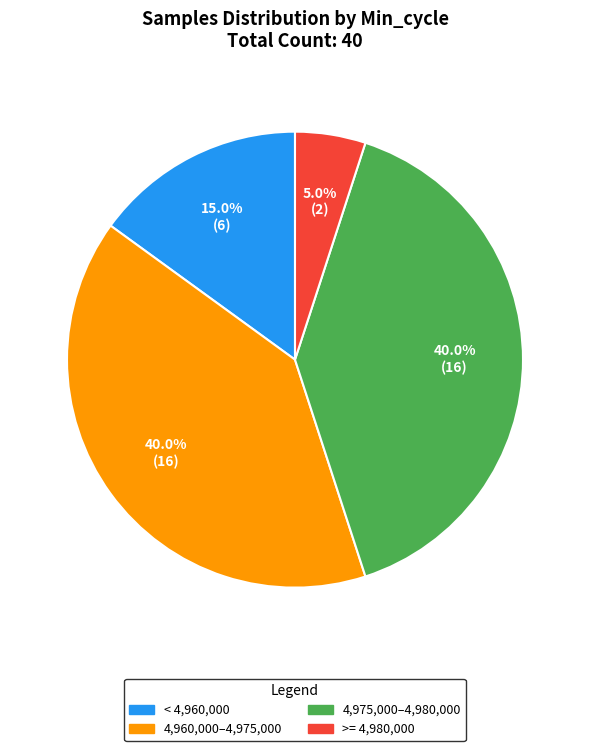

Does any single category account for the majority?

No